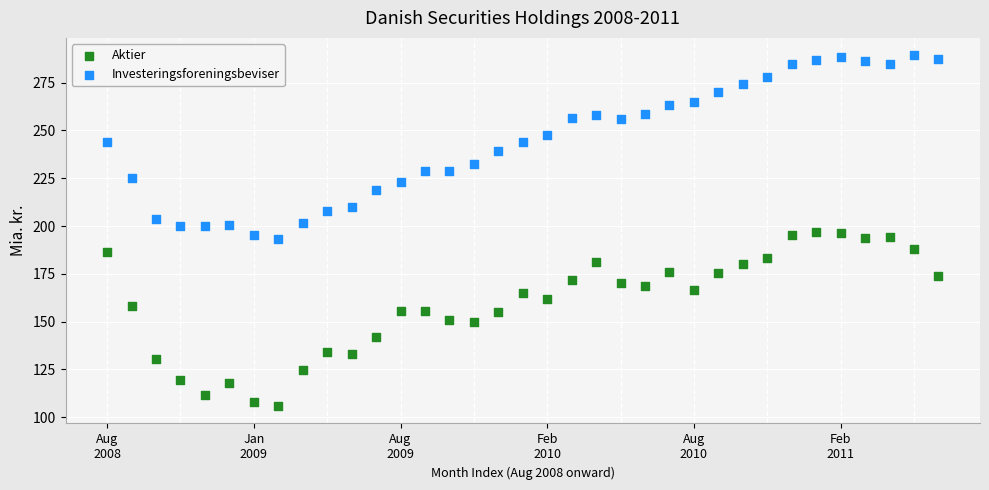

Which series reaches the minimum Y coordinate?

Aktier